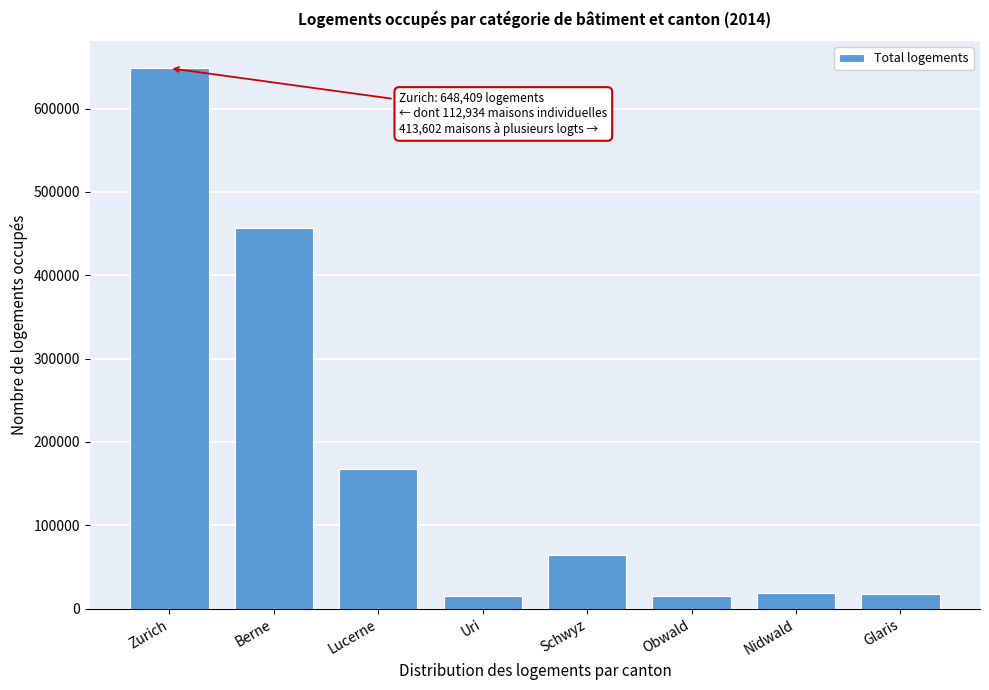

What is the approximate value at Lucerne?

167938